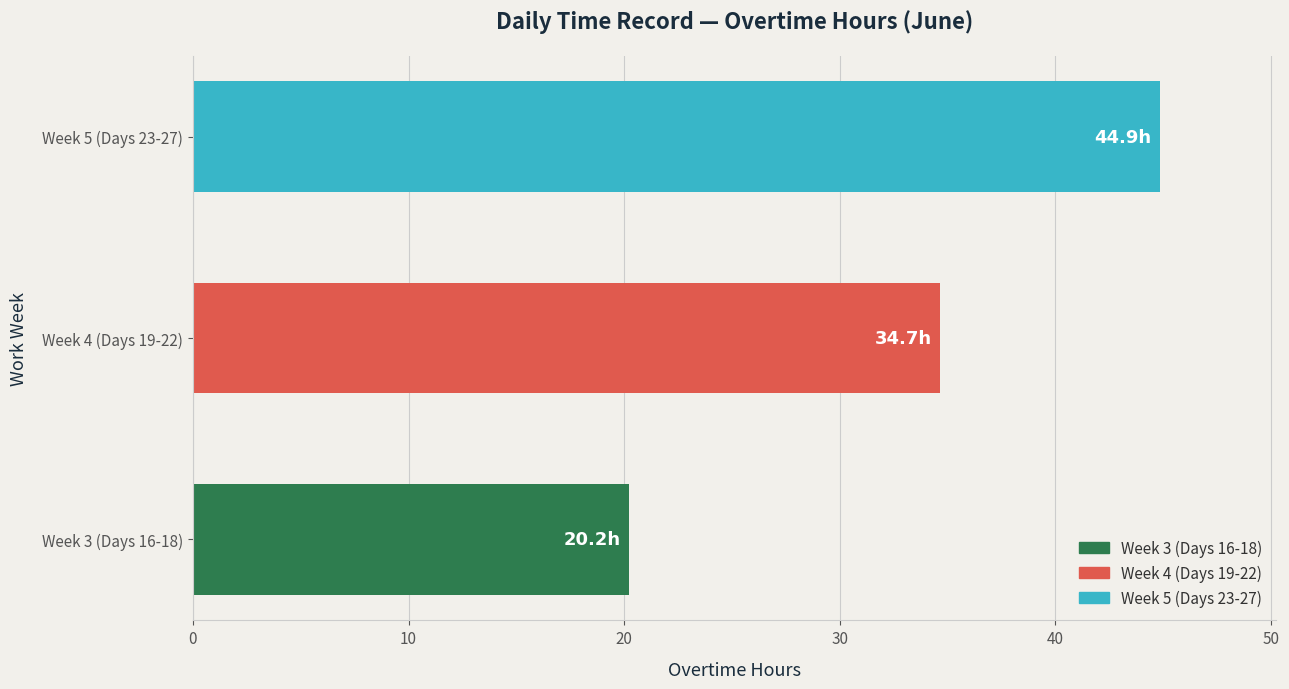

What is the ratio of the value at Week 5 (Days 23-27) to the value at Week 3 (Days 16-18)?

2.2